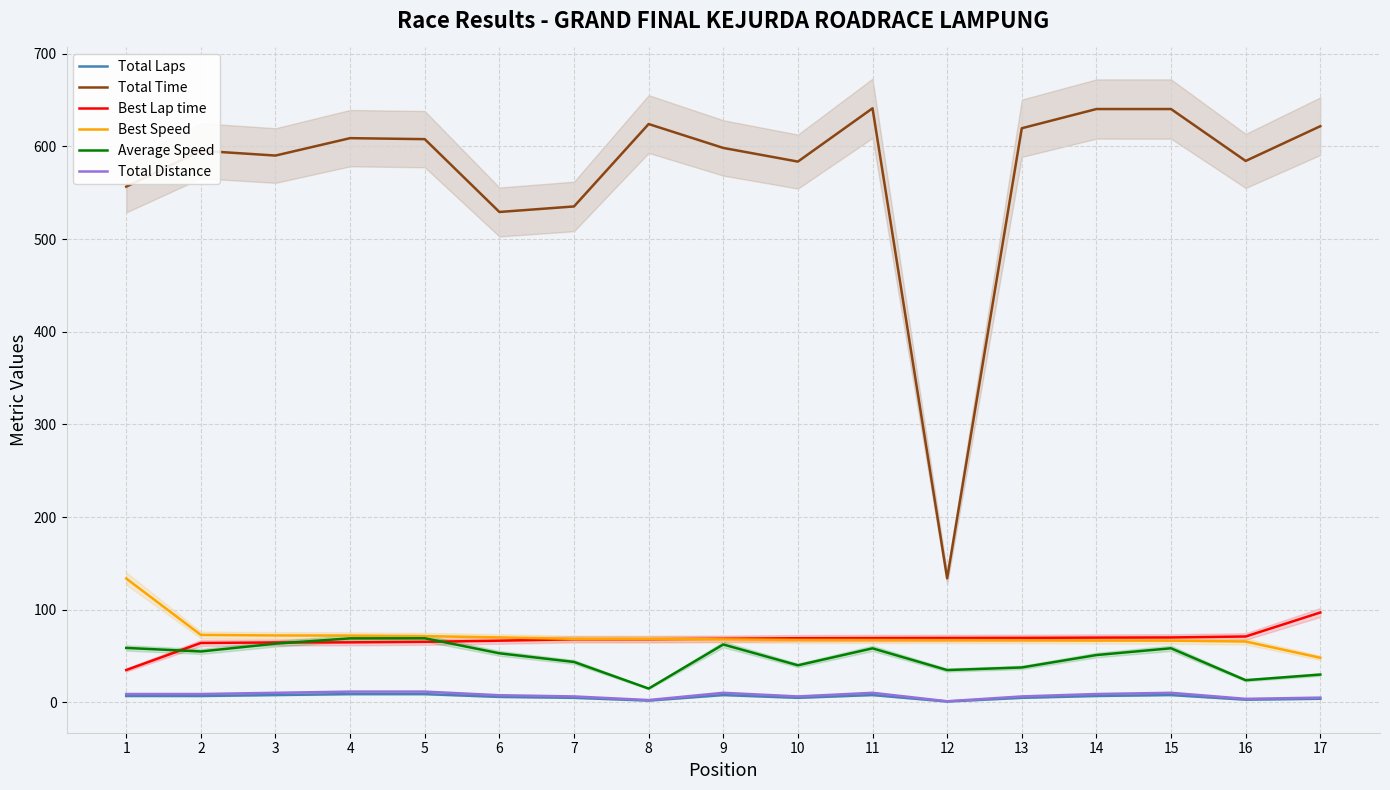

What is the total value across all series at 8?

780.6